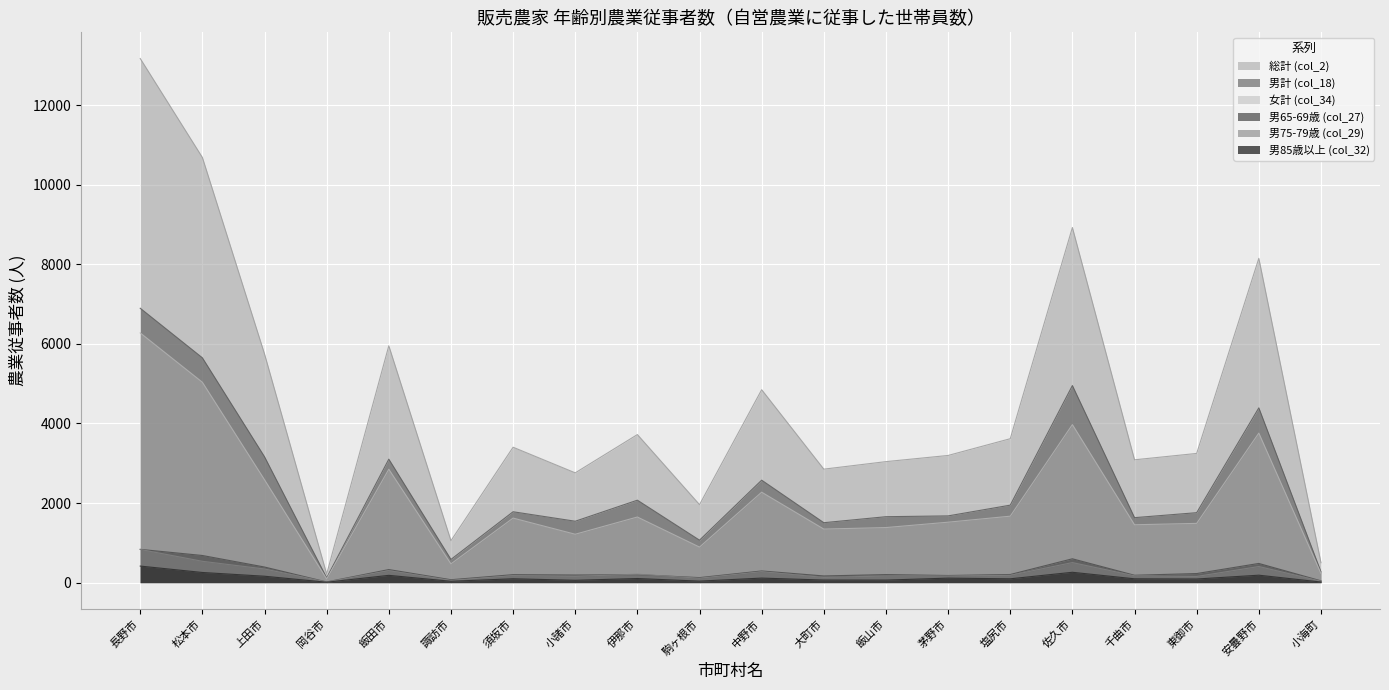

True or false: 男計 (col_18) and 女計 (col_34) cross at least once.

False